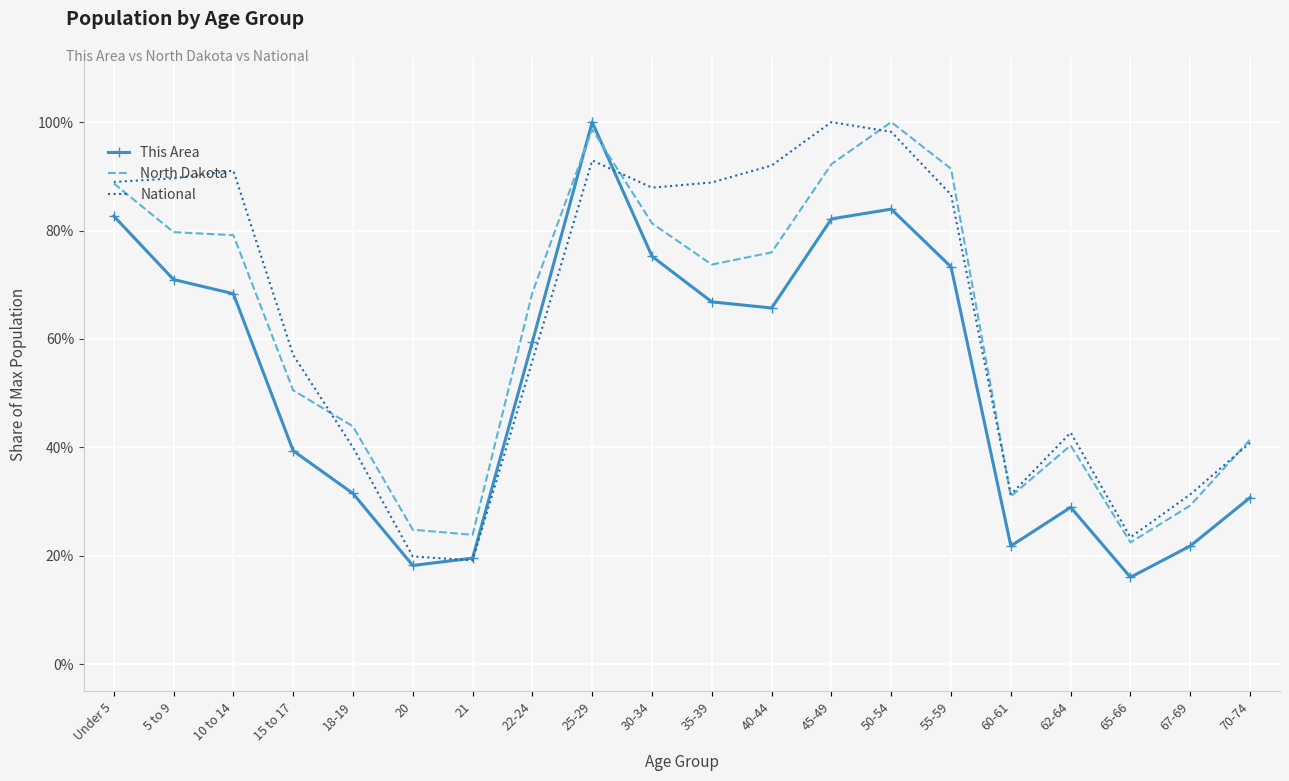

What are all the series names shown in the legend?

This Area, North Dakota, National